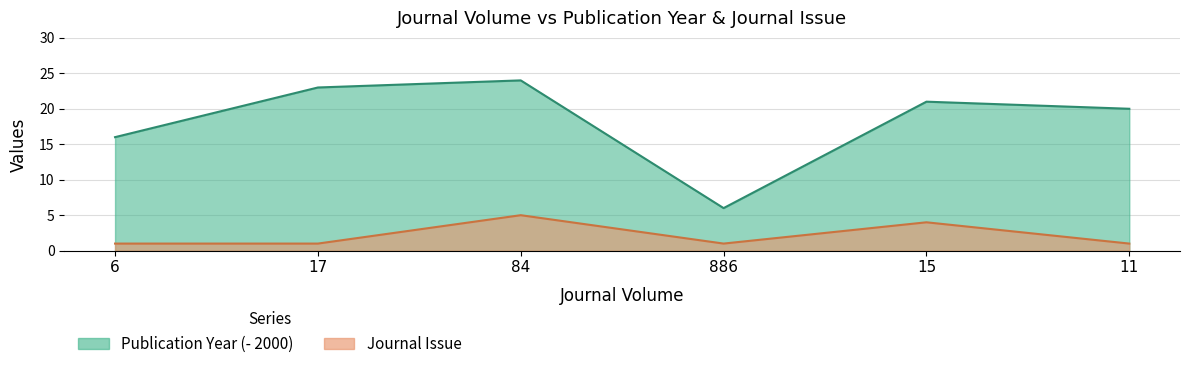

How many series are shown in this chart?

2